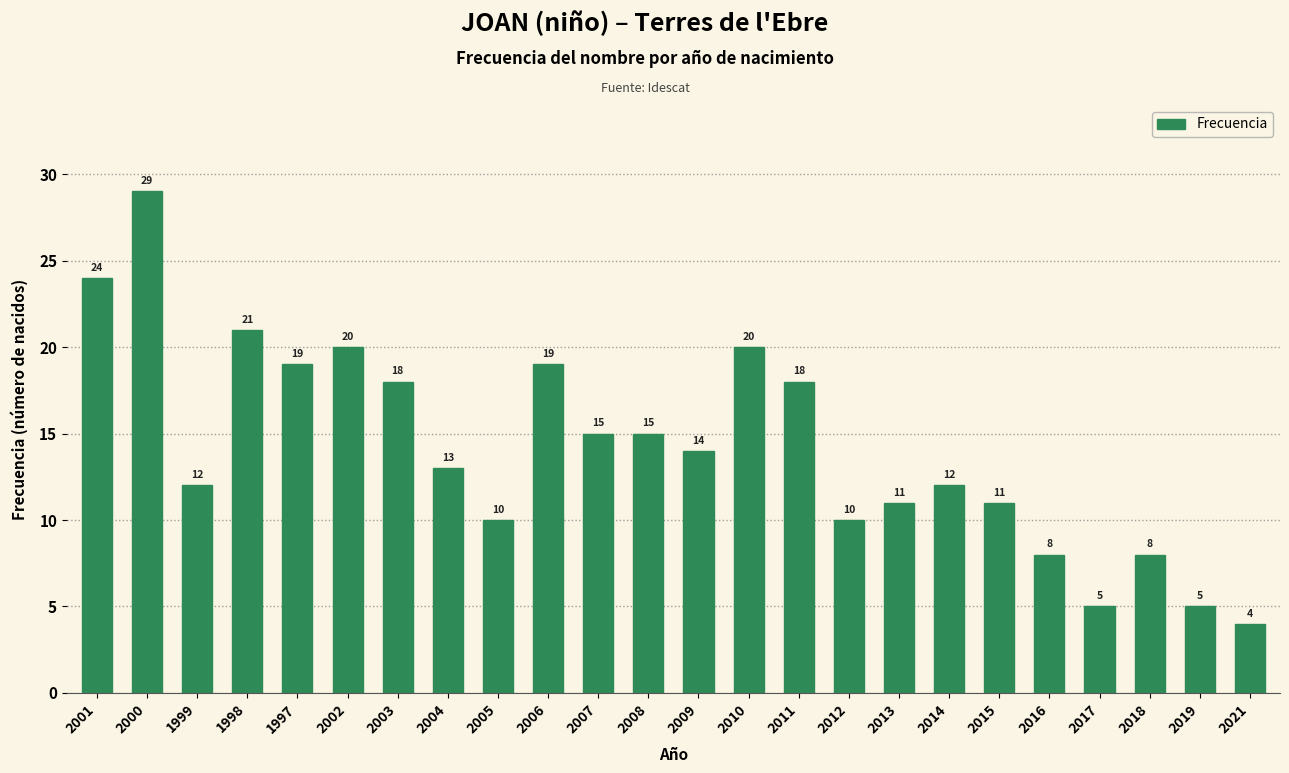

Where does the data first go above 14?

2001